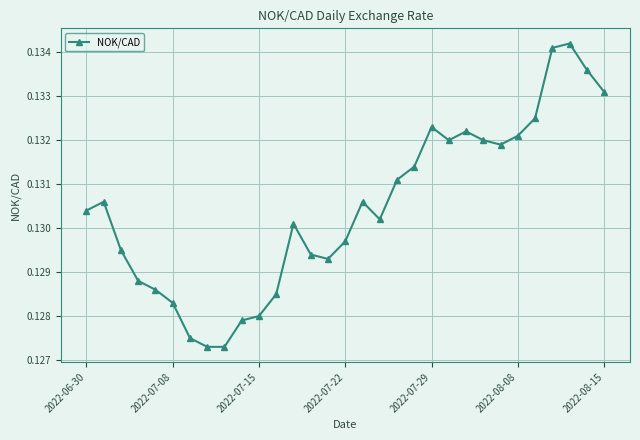

True or false: the data has more than 1 interior local peaks.

True